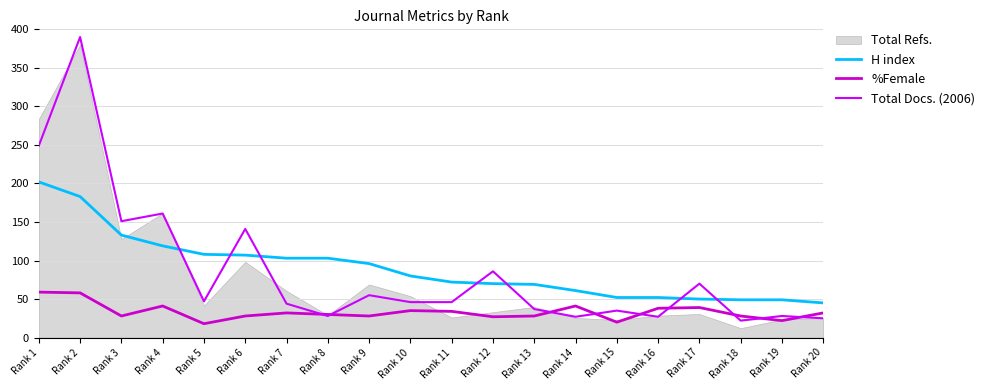

True or false: %Female and H index cross at least once.

False